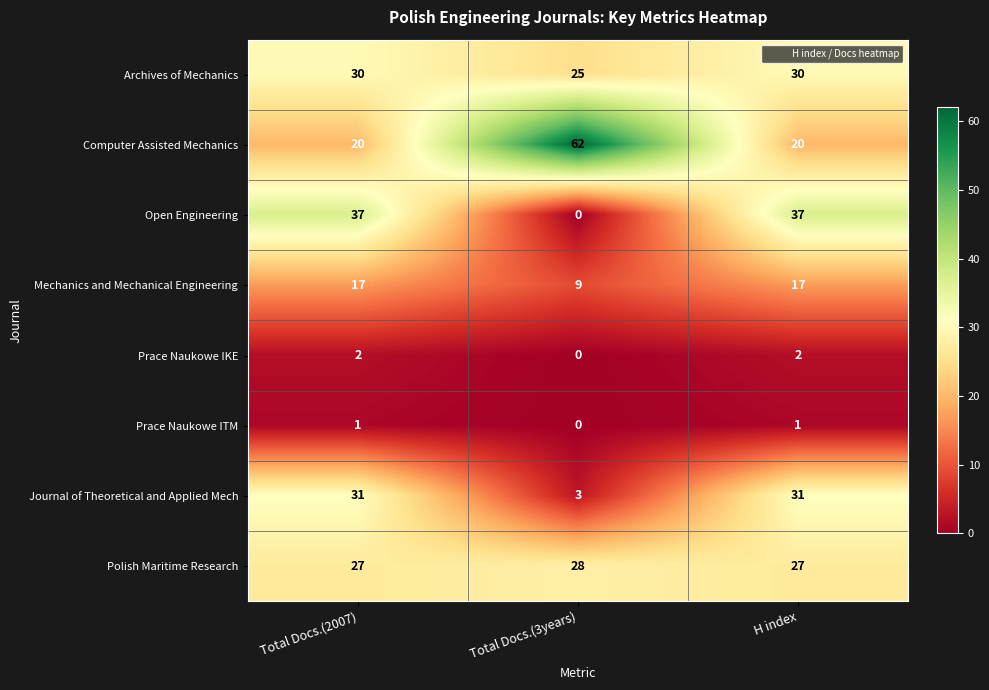

What is the total value across all series at Total Docs.(2007)?

165